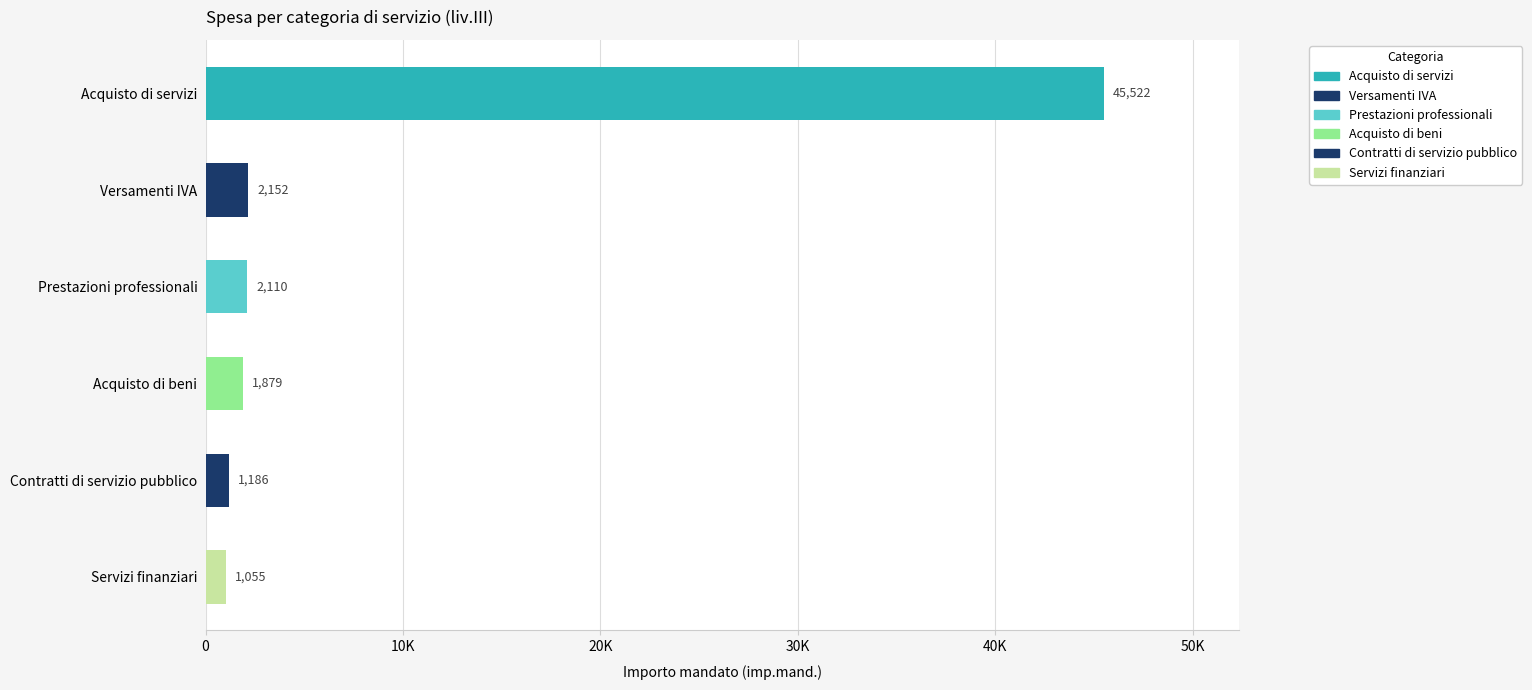

Which category has the lowest value across all series?

Servizi finanziari